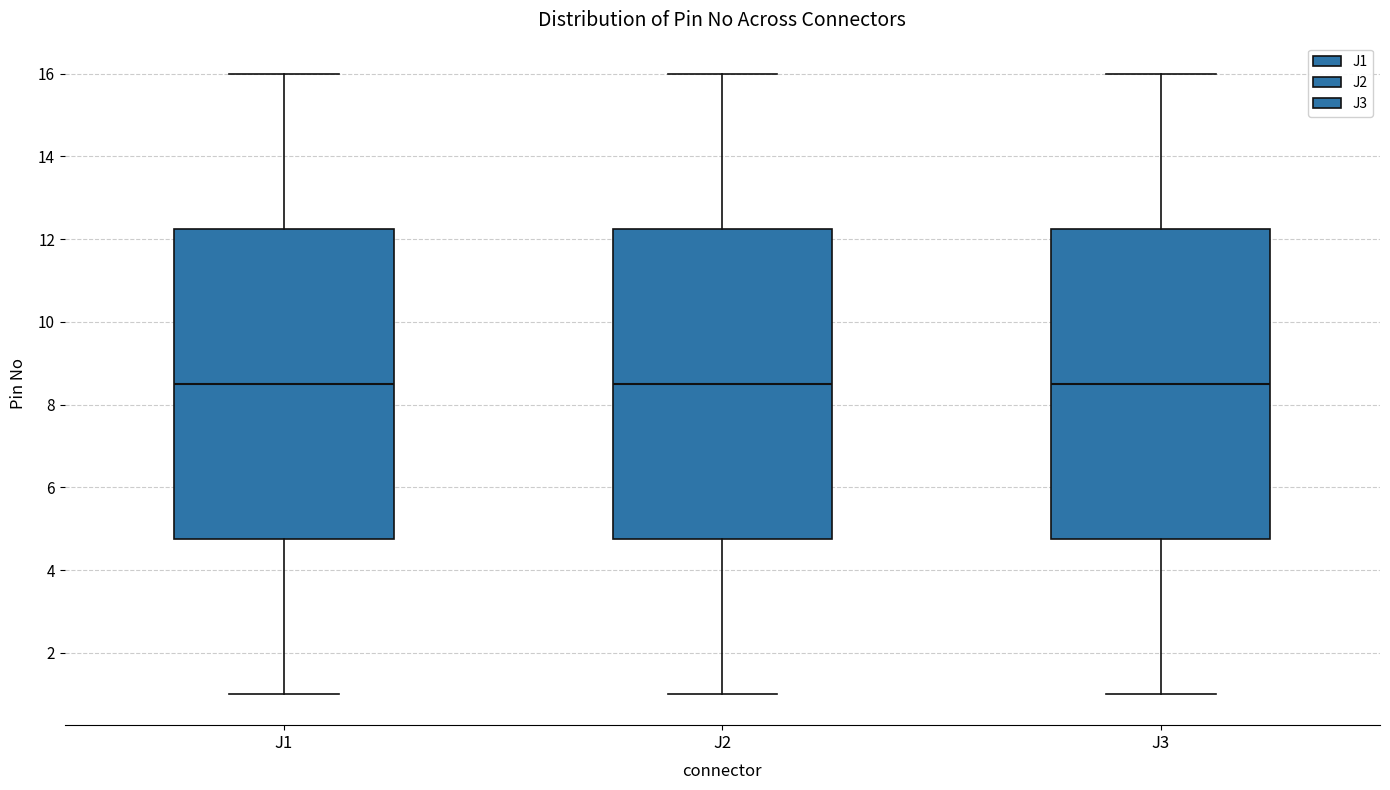

Reading left to right, transcribe this box plot: for each box, give where its median line is, the range the box spans, and where its two whiskers end, as read against the y-axis. The values are not printed on the chart, so give them approximately, as read against the axis.

J1: median 8.6, box 4.8 to 12.2, whiskers 1.0 to 16.0
J2: median 8.6, box 4.8 to 12.2, whiskers 1.0 to 16.0
J3: median 8.6, box 4.8 to 12.2, whiskers 1.0 to 16.0